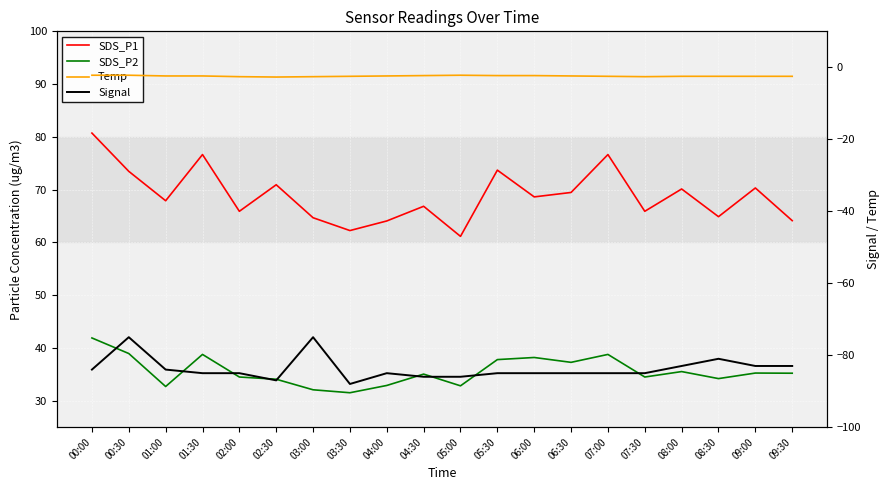

True or false: SDS_P1 and Temp cross at least once.

False